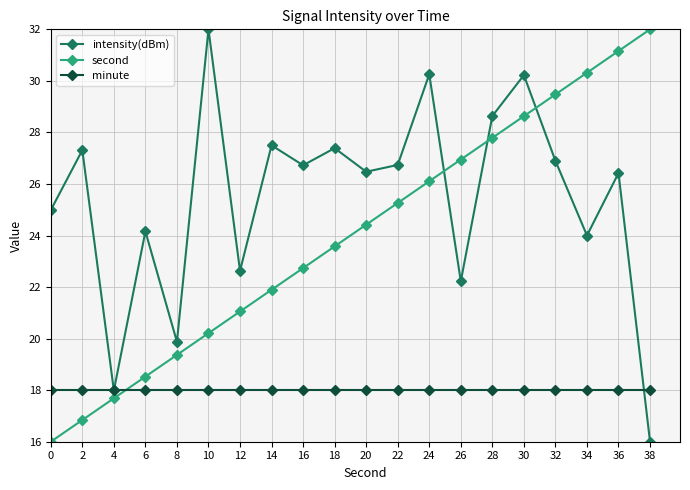

Rank the series at 20 from highest to lowest value.

intensity(dBm), second, minute